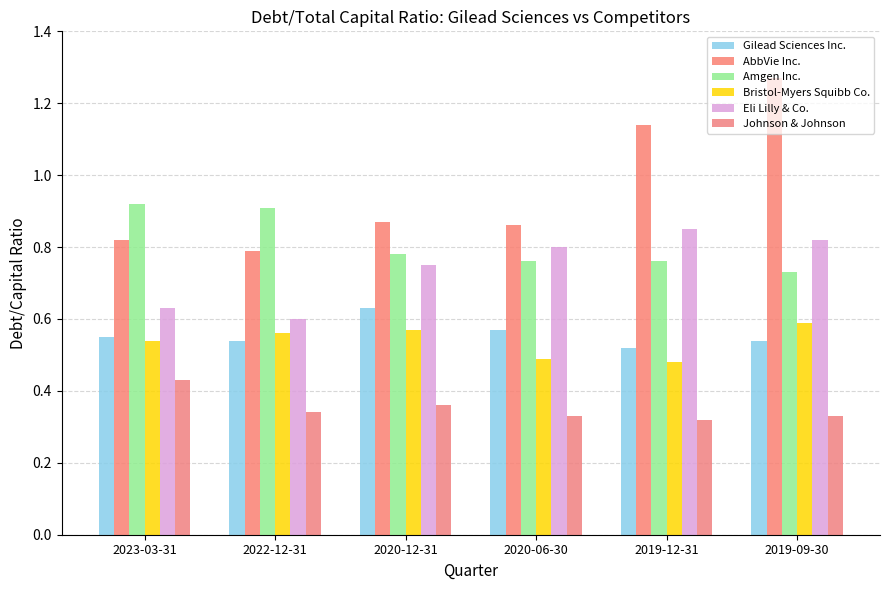

What is the difference between the highest and lowest values at 2019-09-30?

0.9